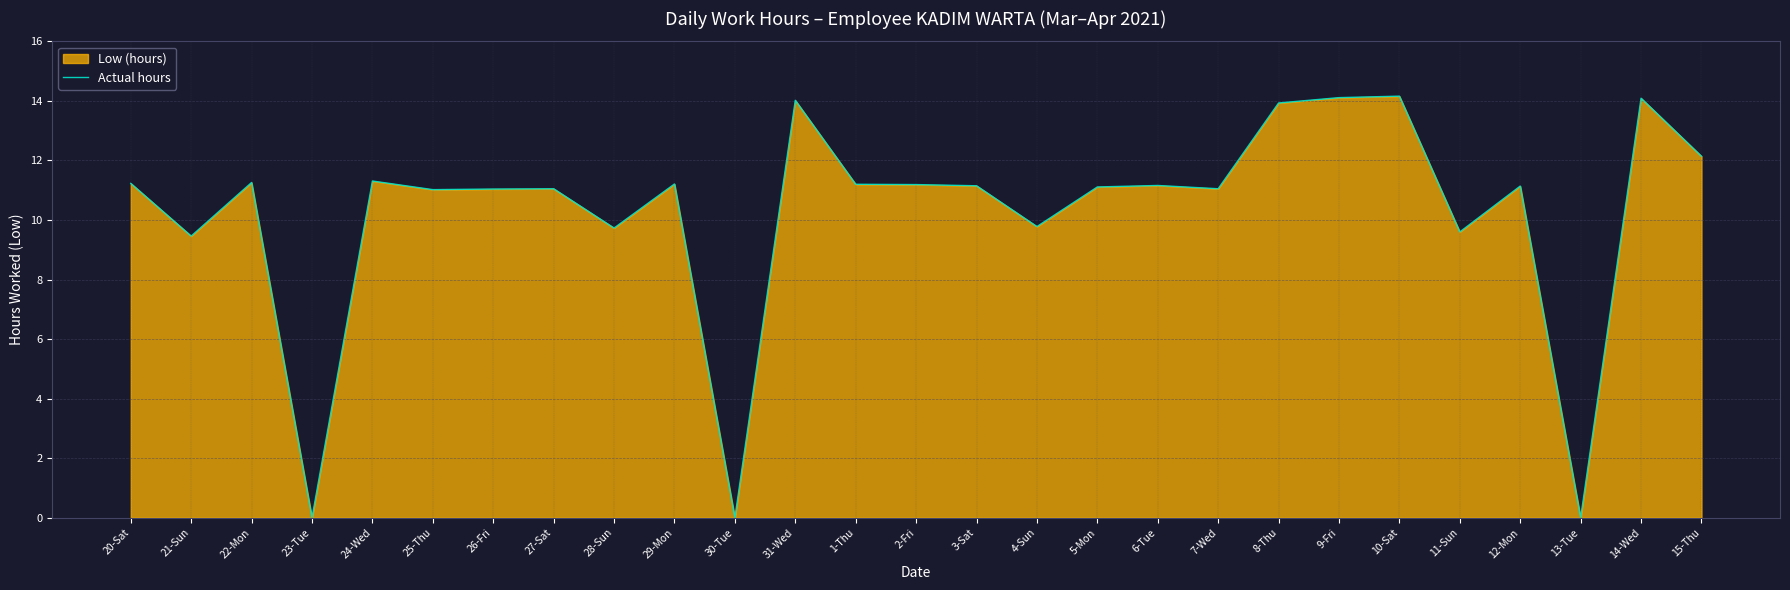

What is the value of the 26th point from the left?

14.1